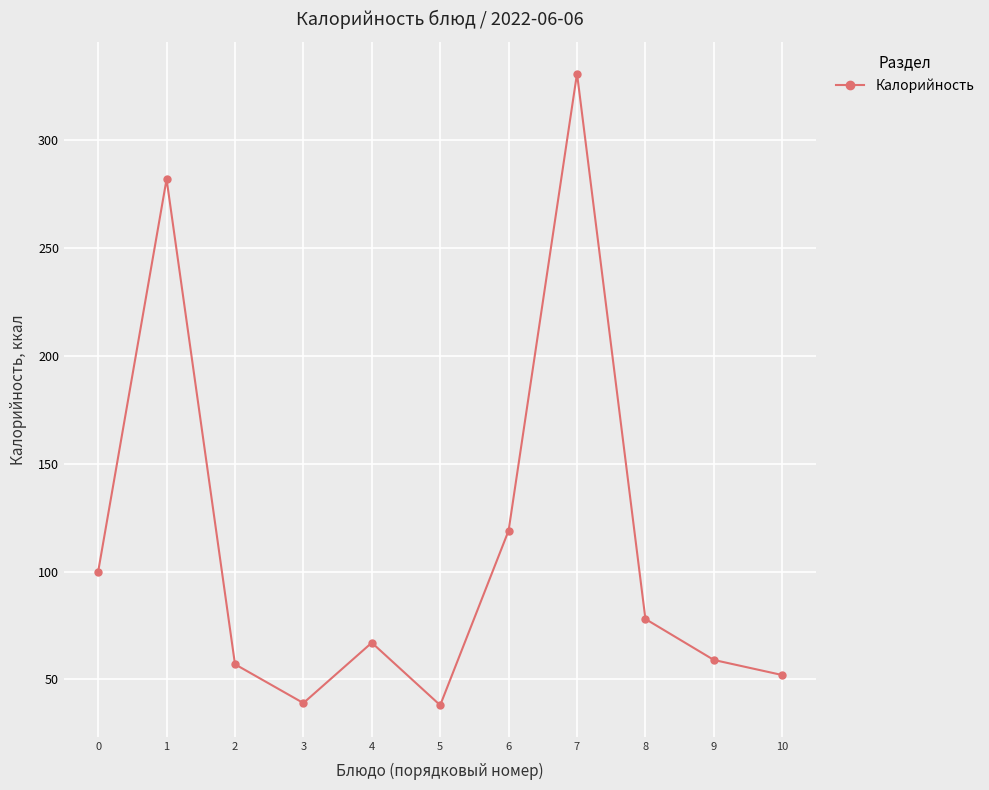

Is it true that the value at 2 is 57?

True